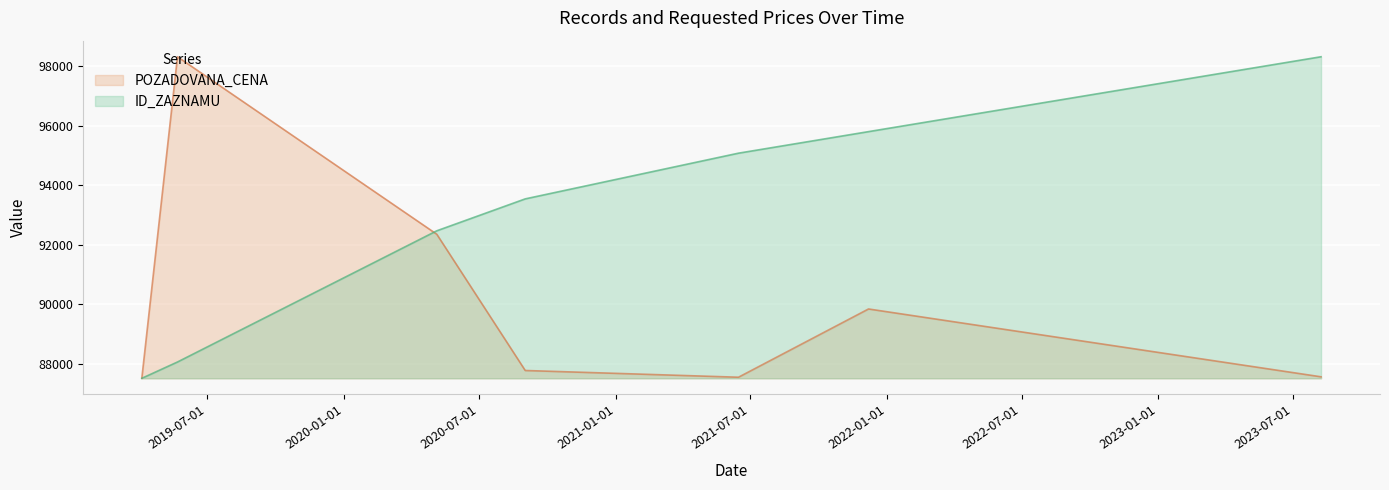

What is the label of the 7th point from the left?

2023-08-08